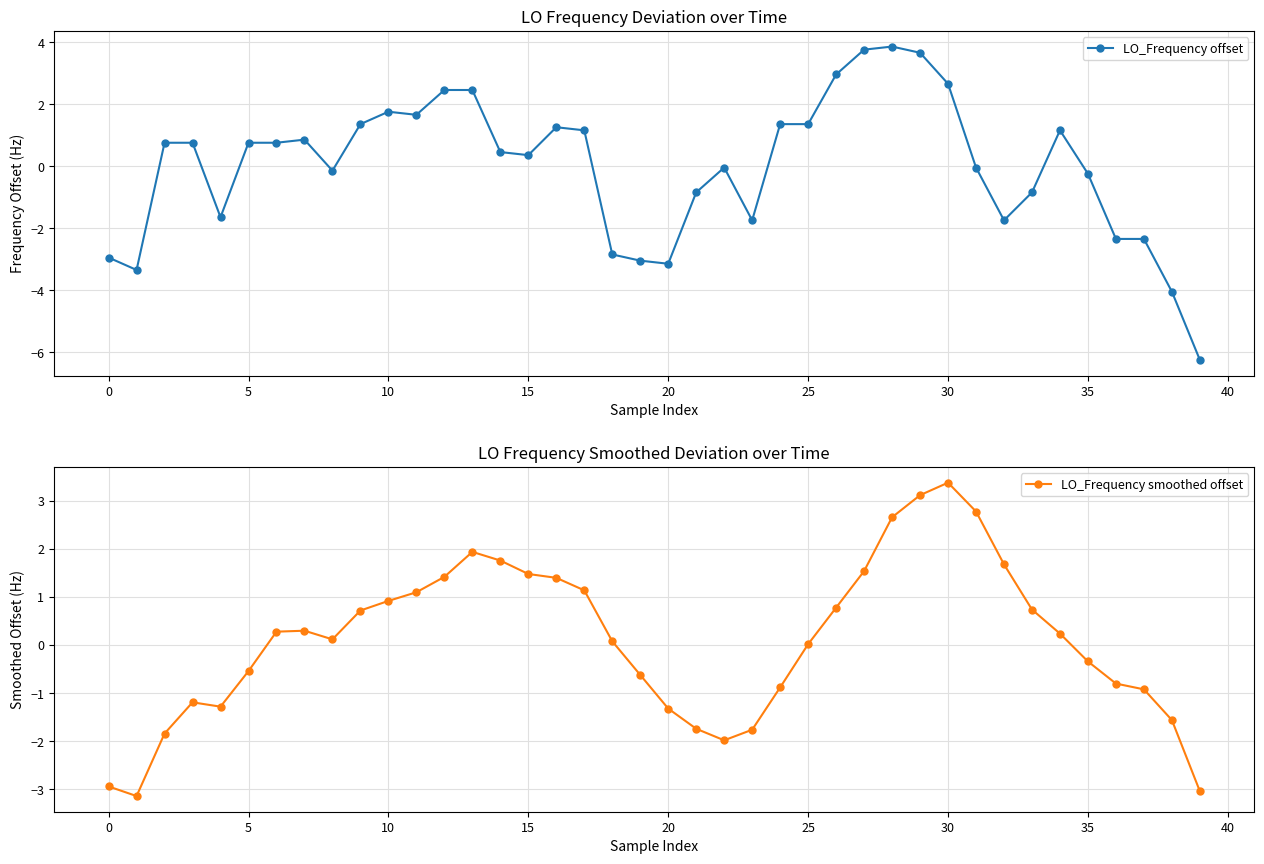

The LO_Frequency offset series shows -0.5 at 37. True or false?

False